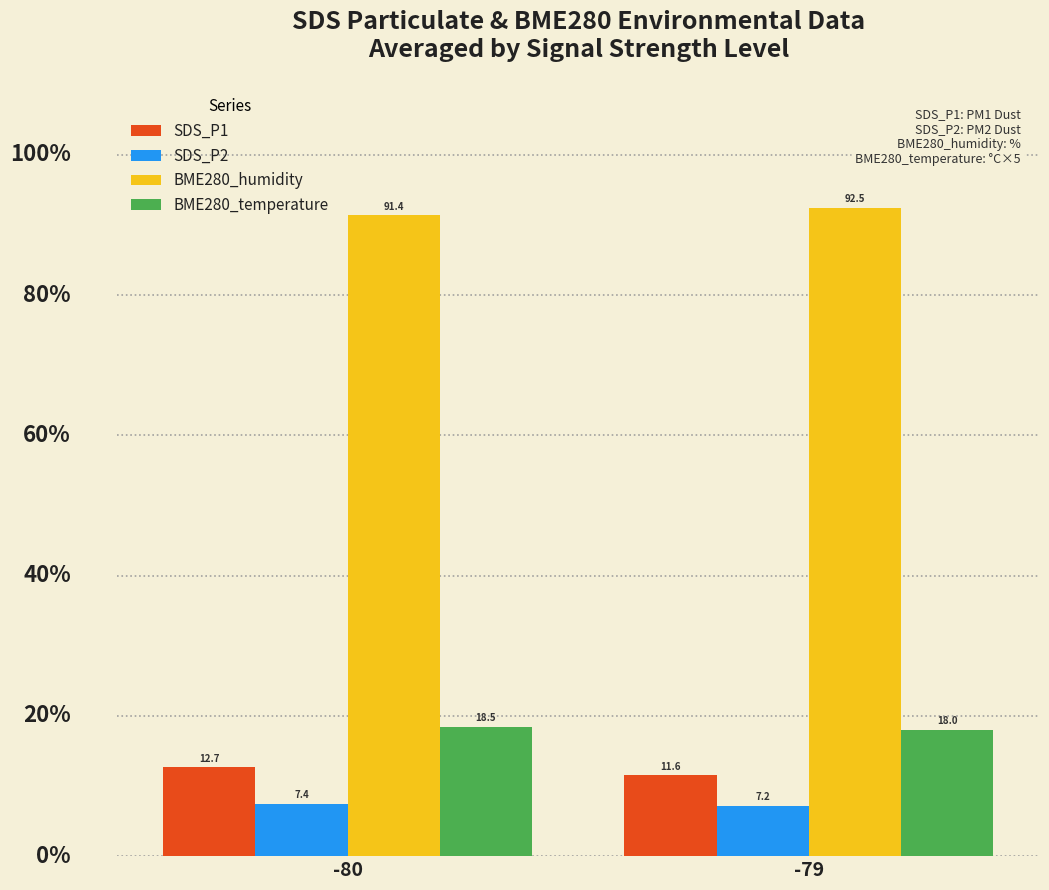

What is the sum of all SDS_P2 values?

14.6